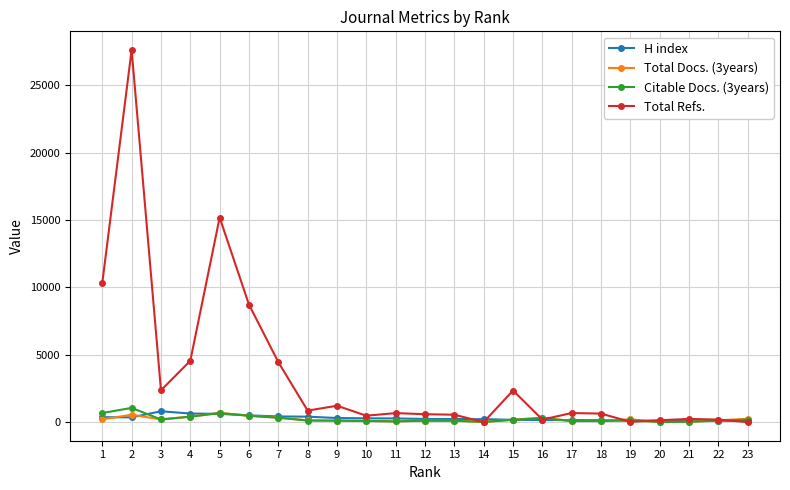

Where is the first local maximum for Citable Docs. (3years)?

2